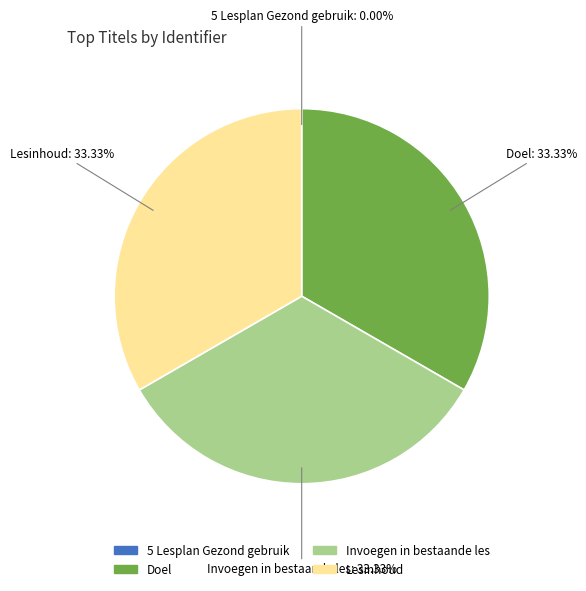

Is there a majority slice in this chart?

No